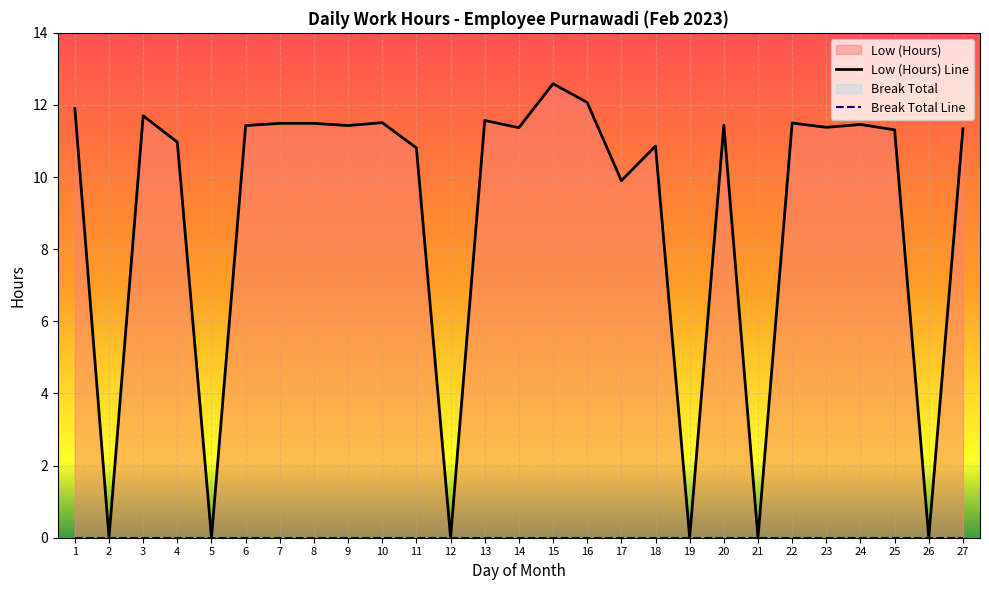

What is the difference between the second highest and second lowest values?

12.1